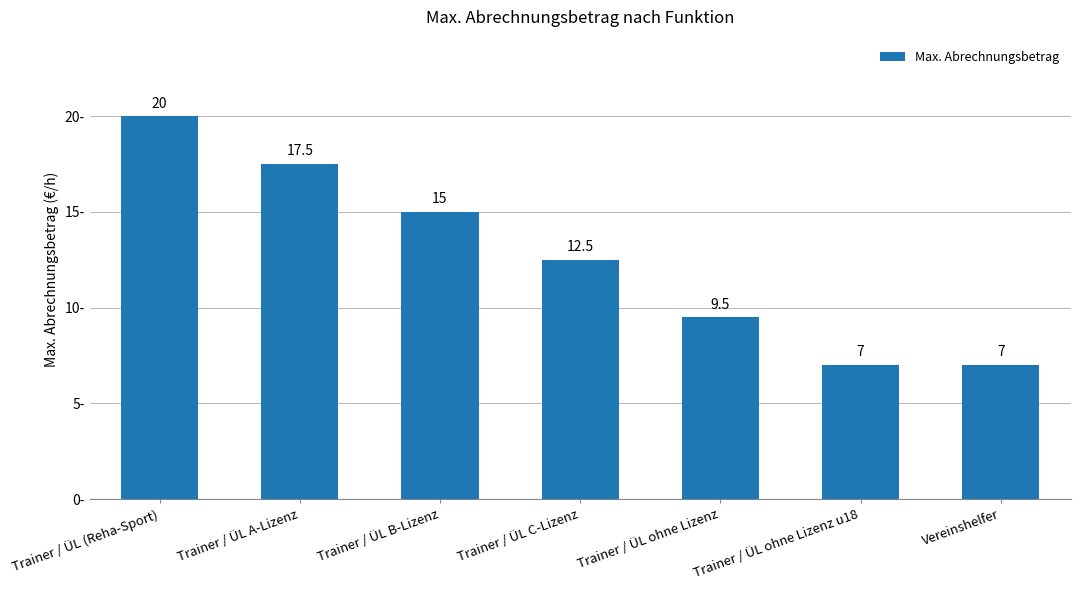

What is the difference between the maximum and minimum values?

13.0